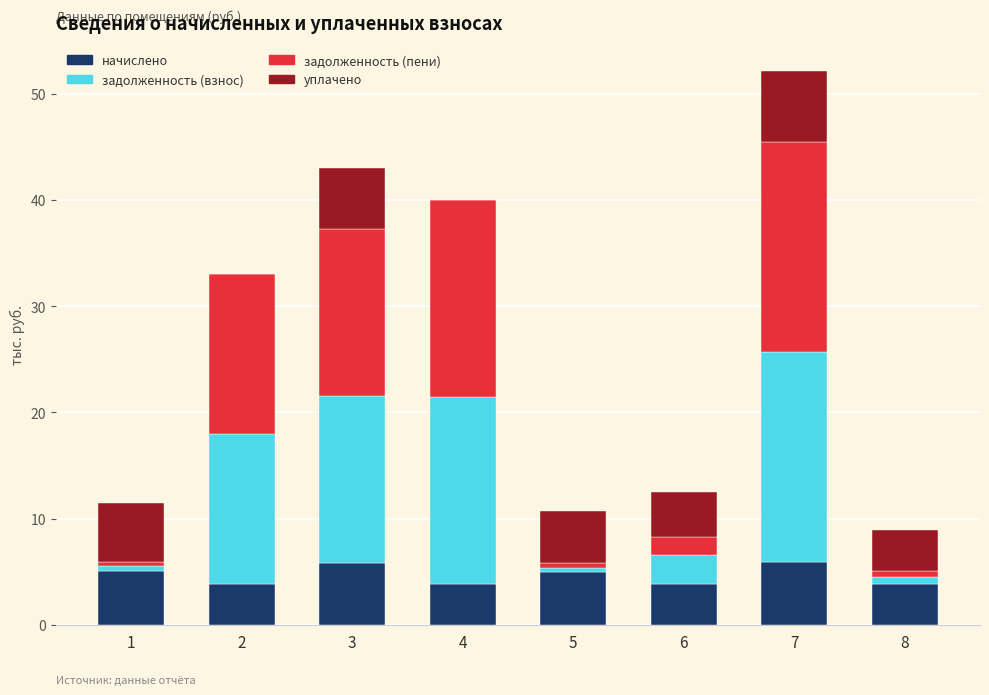

How many series are shown in this chart?

4